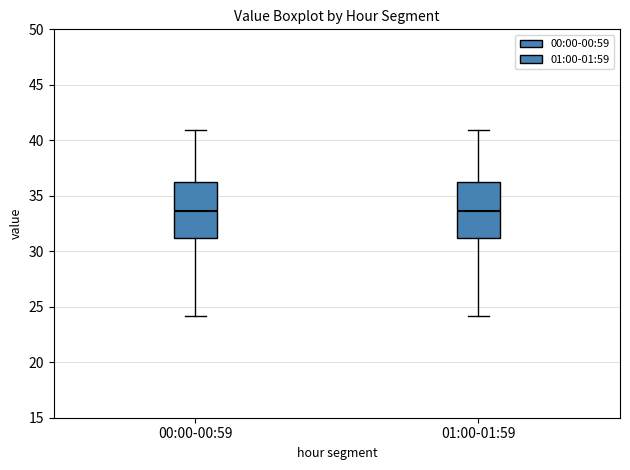

Reading left to right, read every box against the y-axis: the position of its median line, the range the box covers, and the ends of its whiskers. The values are not printed on the chart, so give them approximately, as read against the axis.

00:00-00:59: median 33.5, box 31.0 to 36.5, whiskers 24.0 to 41.0
01:00-01:59: median 33.5, box 31.0 to 36.5, whiskers 24.0 to 41.0